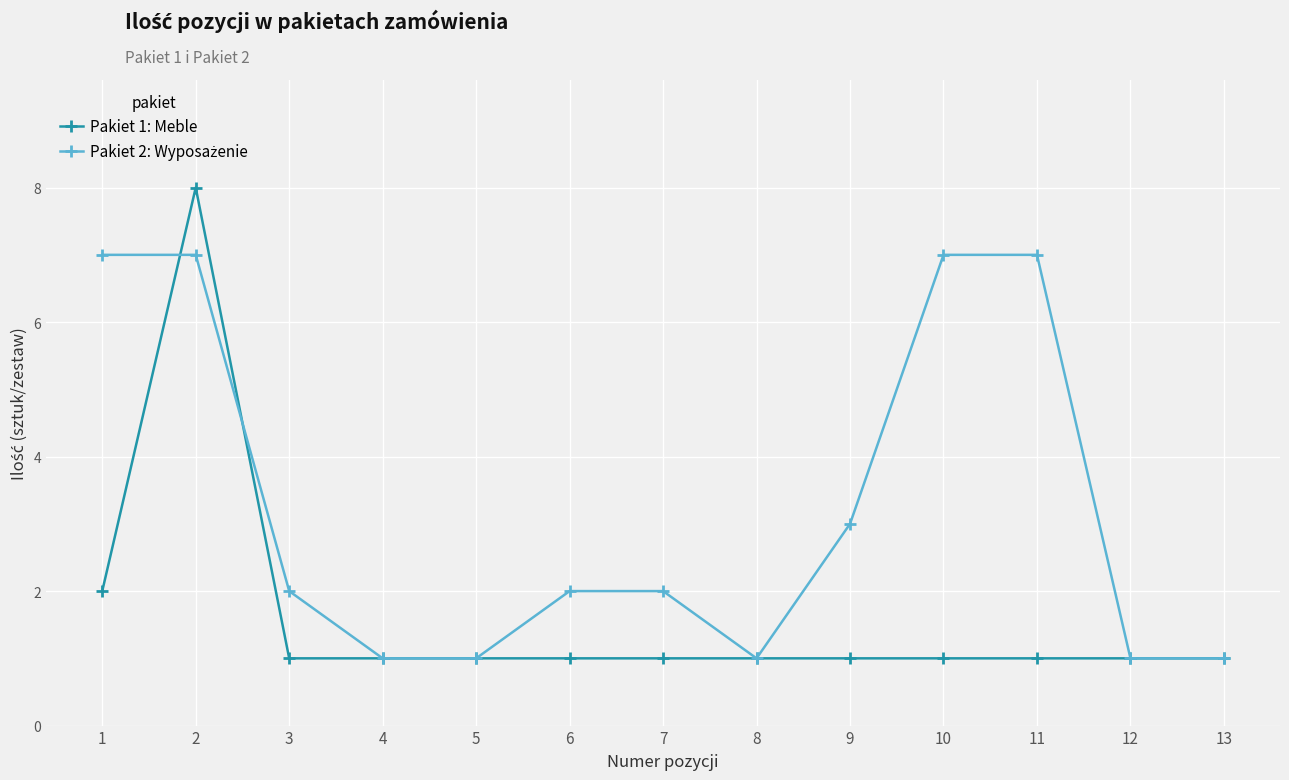

True or false: Pakiet 1: Meble has a value of 0 at 10.

False